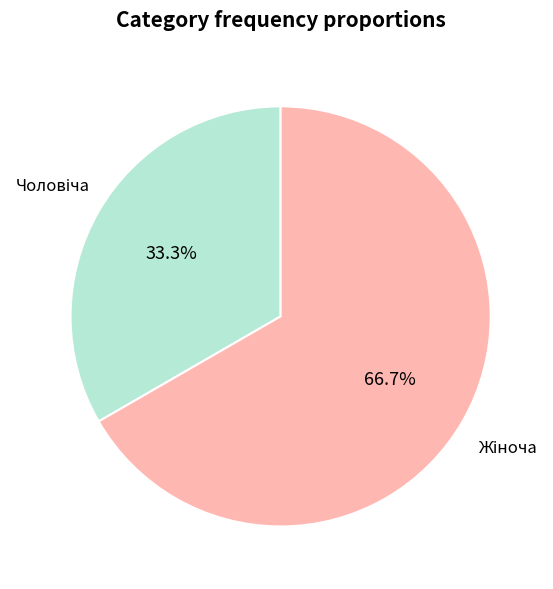

Does any single category account for the majority?

Yes